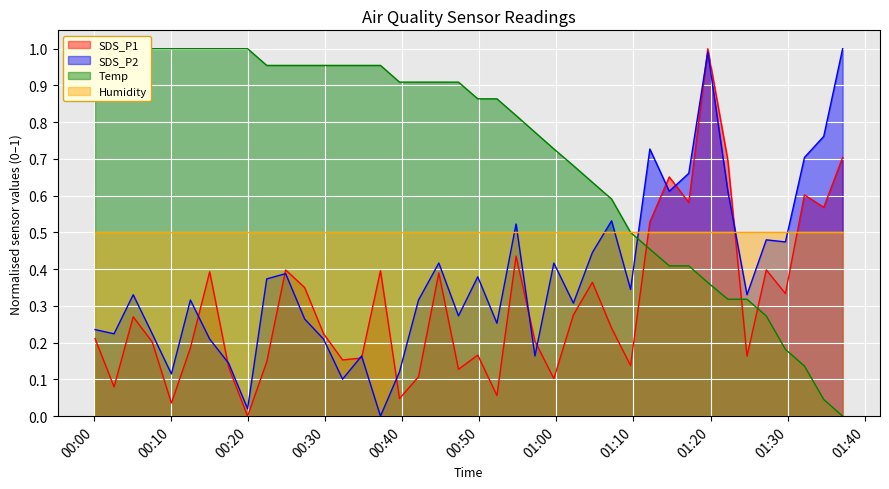

Which series has the widest spread of values?

SDS_P1